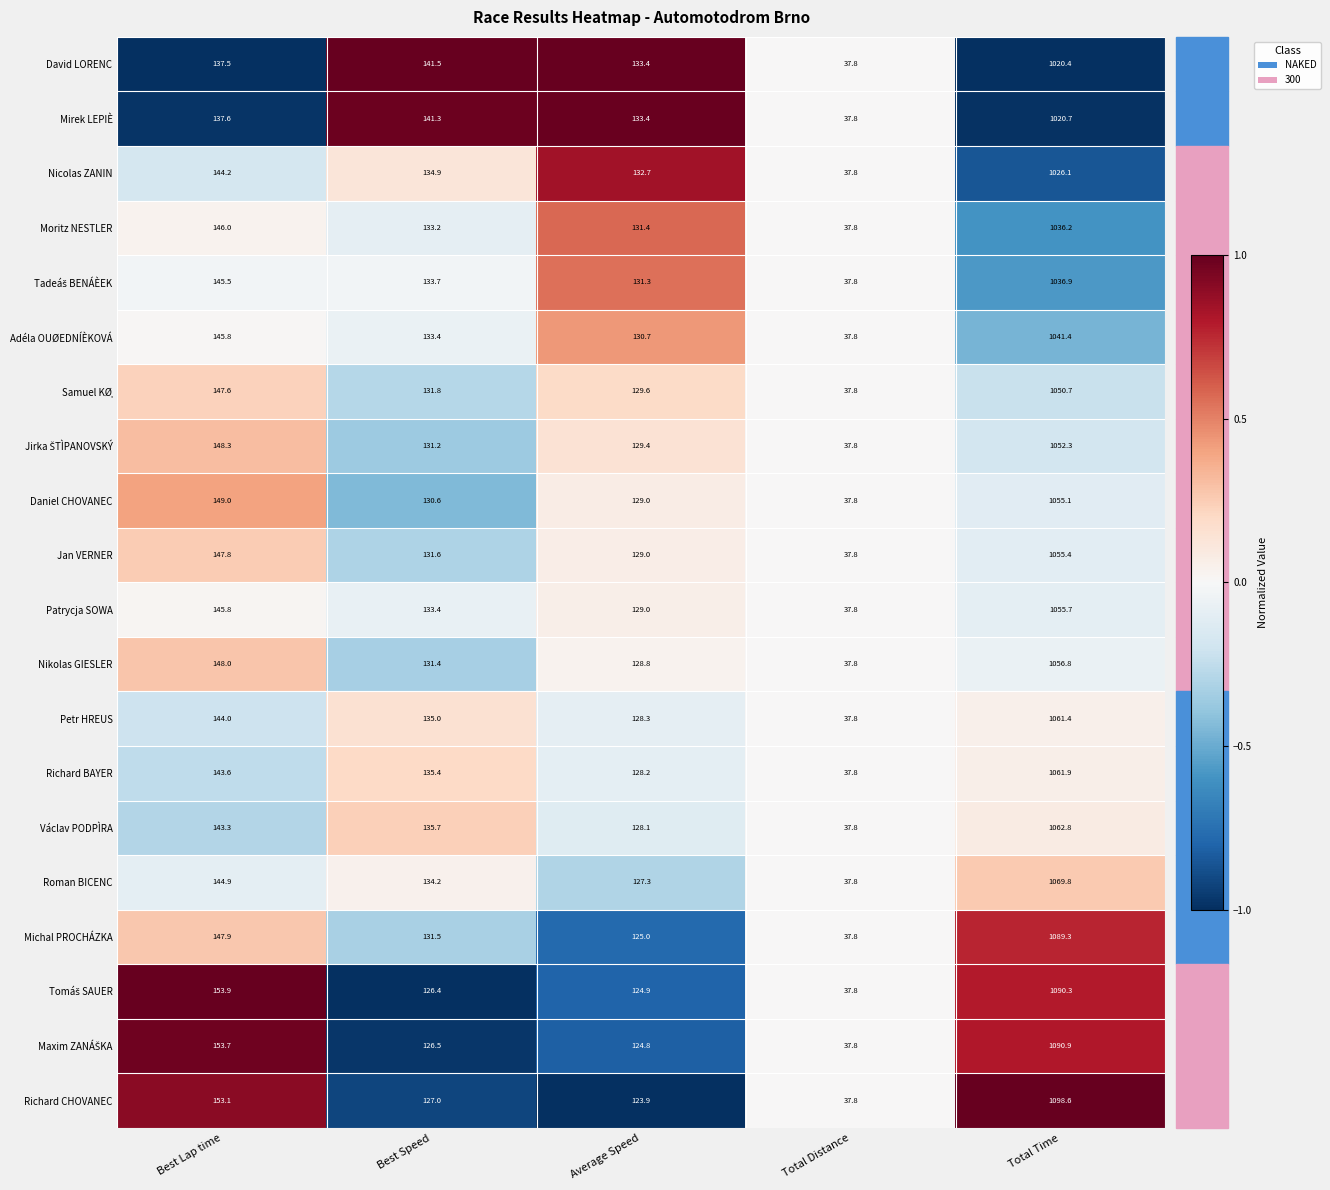

Is it true that Václav PODPÌRA equals 233.1 at Best Lap time?

False